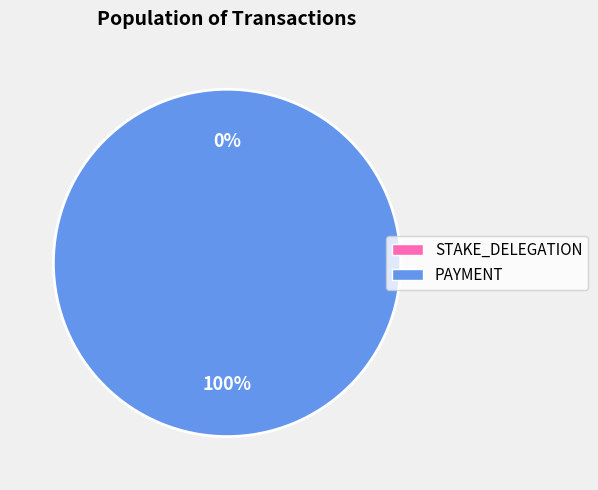

True or false: 125219 accounts for 13% of the total.

False